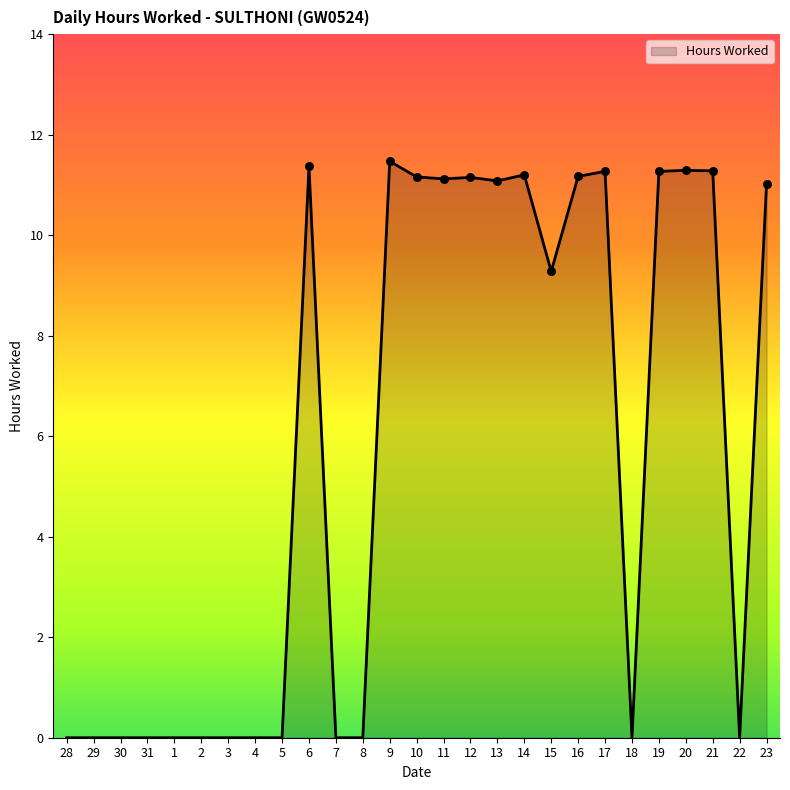

What is the change in value from 11 to 22?

-11.1